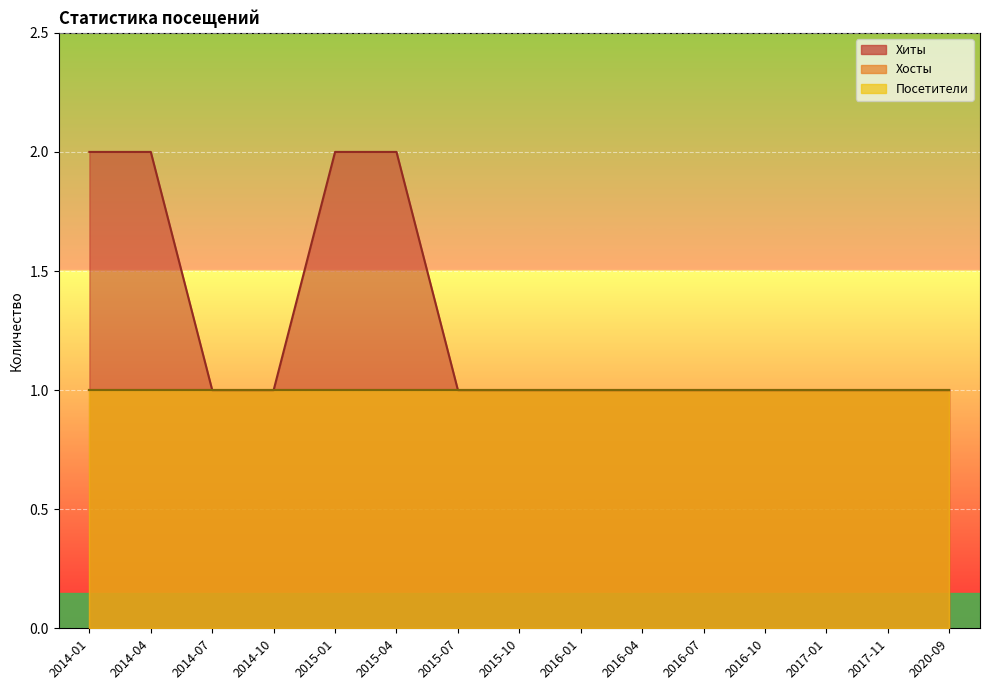

What are all the series names shown in the legend?

Хиты, Хосты, Посетители